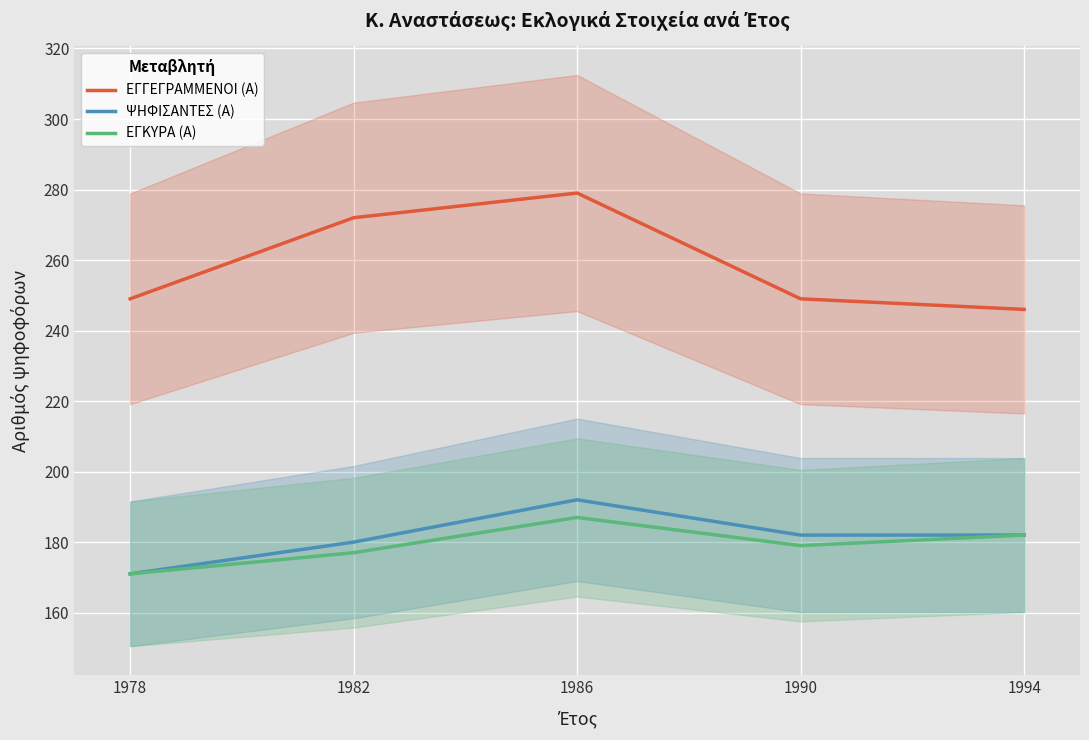

Between 1986 and 1994, which is larger?

1986